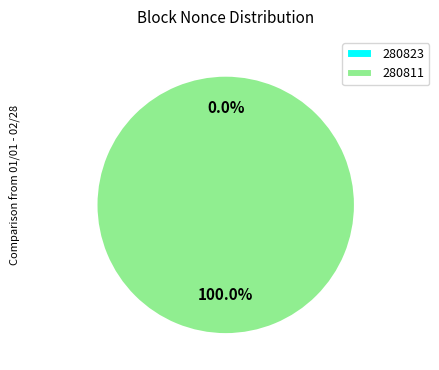

To the nearest percent, what portion does 280811 represent?

100%